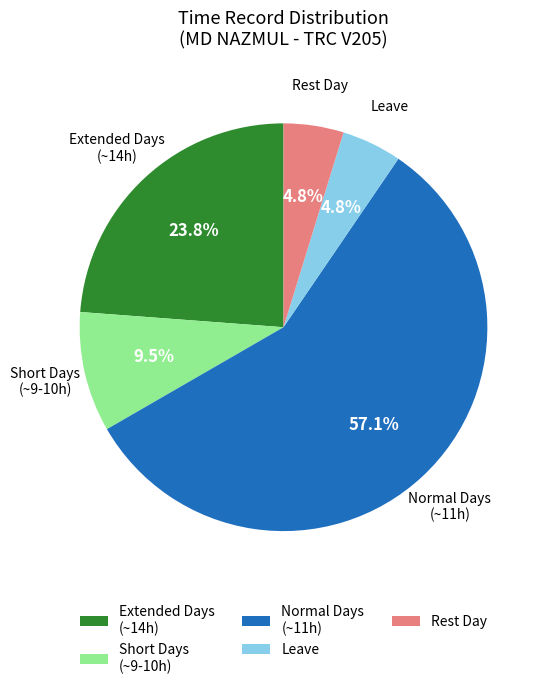

How many slices are in this pie chart?

5